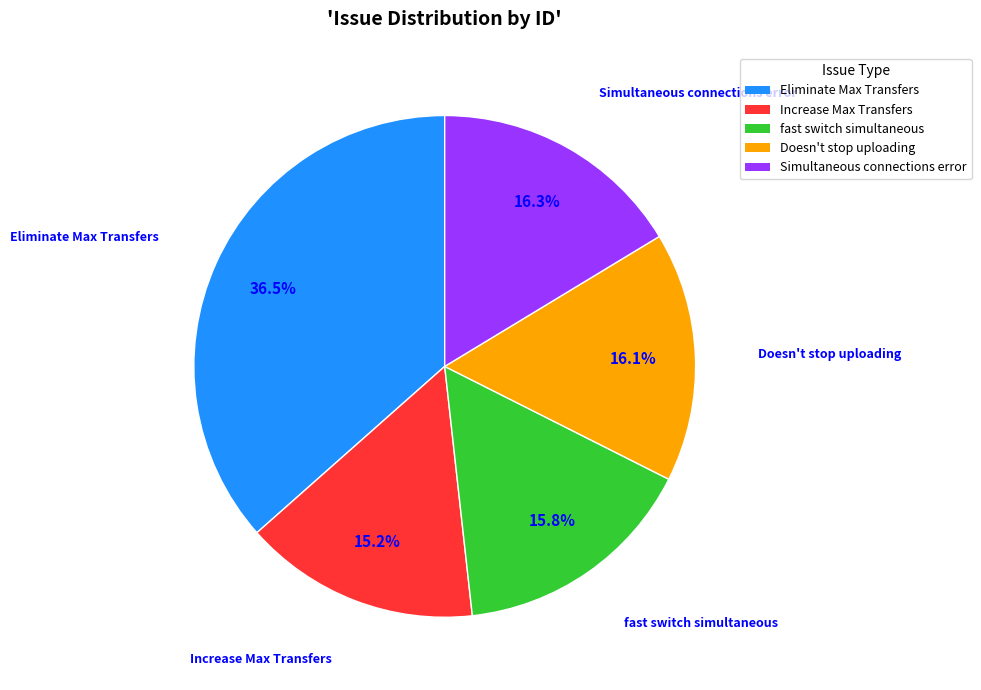

Does Increase Max Transfers account for over 50% of the chart?

No